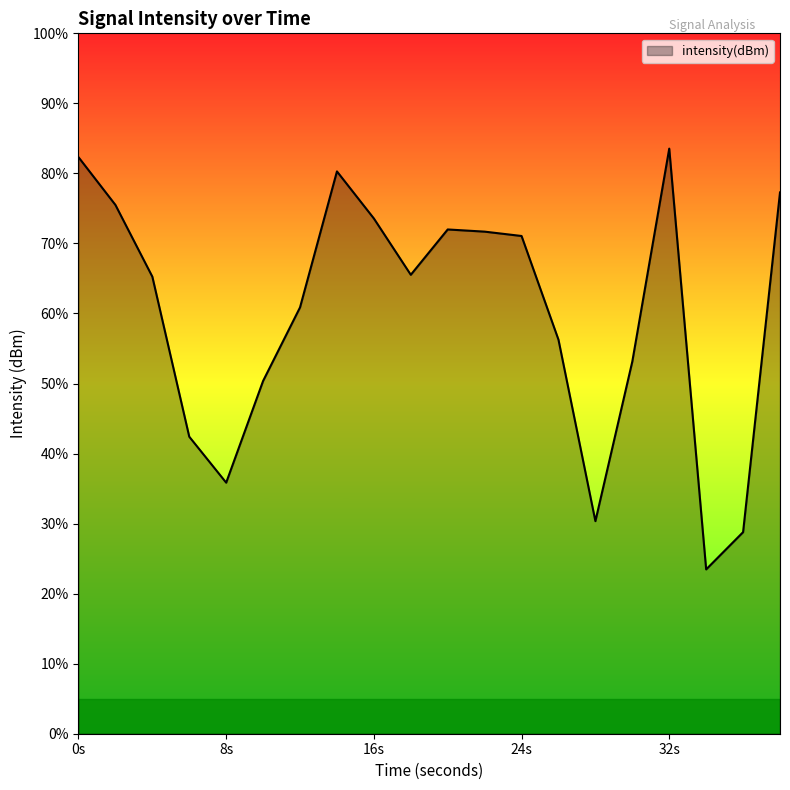

At which category does the data reach its first local valley?

8s